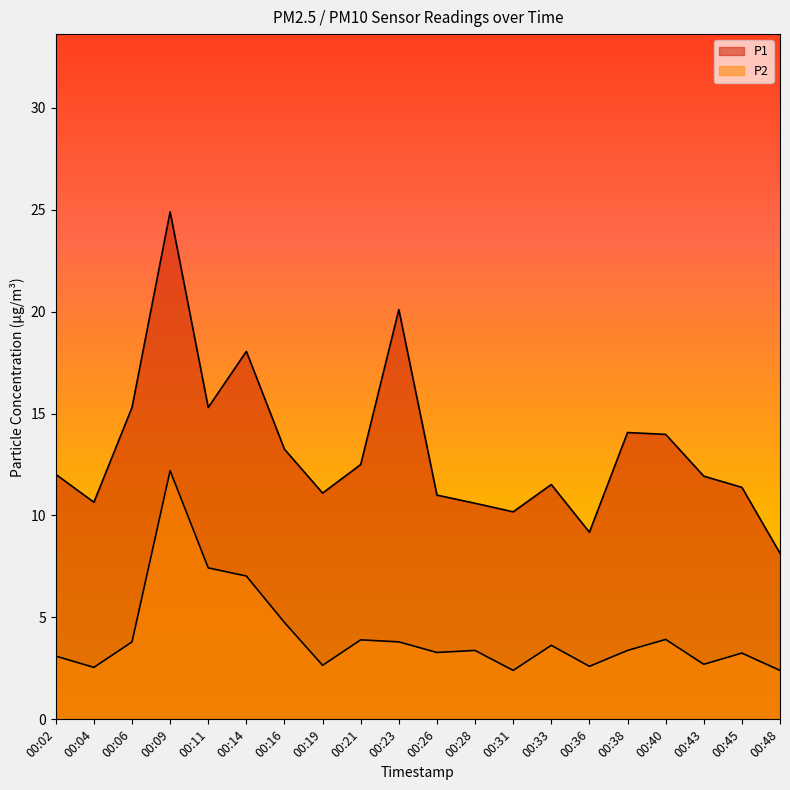

Reading right to left, extract all data points from this chart.

P1: 8.2	11.4	11.9	14.0	14.1	9.2	11.5	10.2	10.6	11.0	20.1	12.5	11.1	13.2	18.1	15.3	24.9	15.3	10.7	12.0
P2: 2.4	3.2	2.7	3.9	3.4	2.6	3.6	2.4	3.4	3.3	3.8	3.9	2.6	4.8	7.0	7.4	12.2	3.8	2.5	3.1